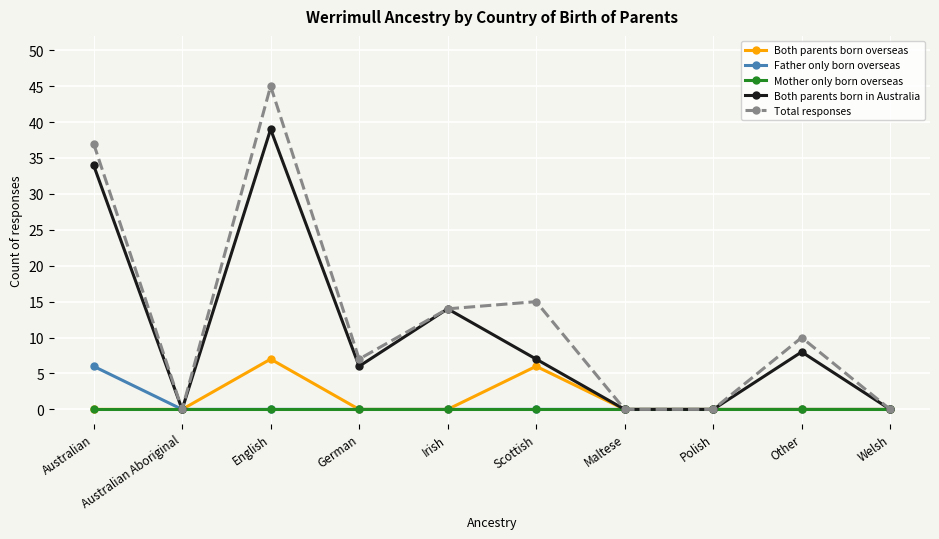

What is the sum of the Total responses values at Australian and English?

82